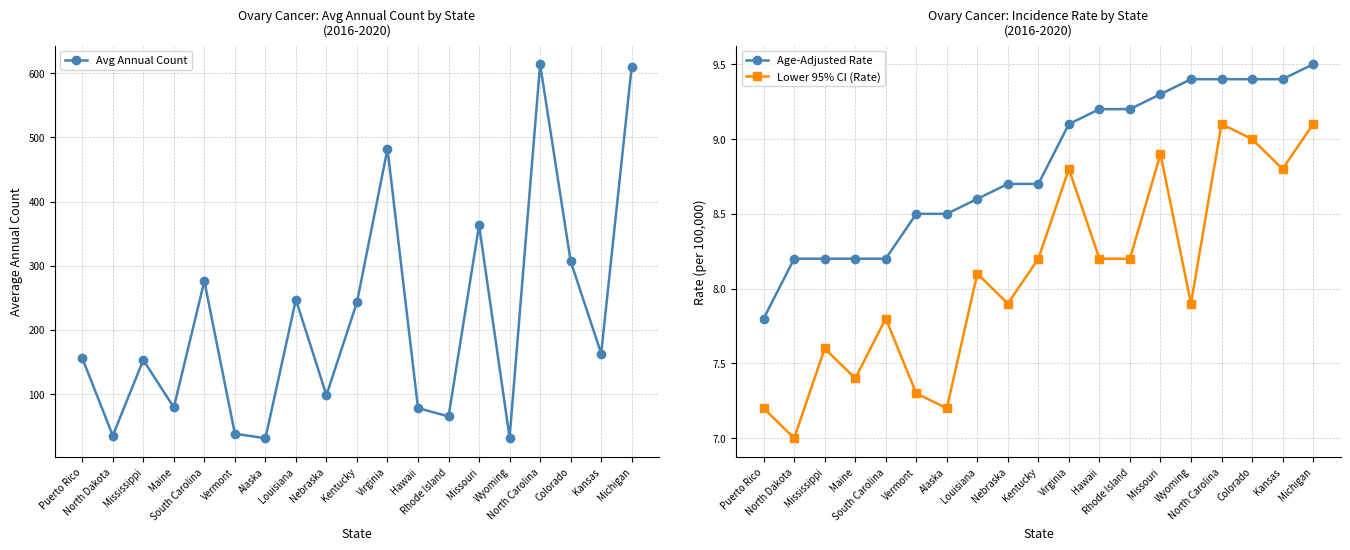

Reading left to right, transcribe all the data shown in this chart.

Avg Annual Count: 156.0	35.0	153.0	79.0	276.0	38.0	31.0	247.0	98.0	243.0	482.0	78.0	65.0	363.0	32.0	614.0	307.0	163.0	610.0
Age-Adjusted Rate: 7.8	8.2	8.2	8.2	8.2	8.5	8.5	8.6	8.7	8.7	9.1	9.2	9.2	9.3	9.4	9.4	9.4	9.4	9.5
Lower 95% CI (Rate): 7.2	7.0	7.6	7.4	7.8	7.3	7.2	8.1	7.9	8.2	8.8	8.2	8.2	8.9	7.9	9.1	9.0	8.8	9.1